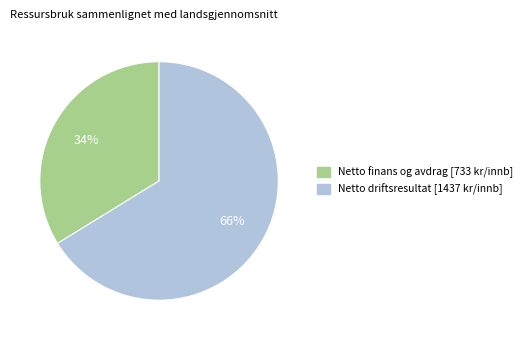

Does any single category account for the majority?

Yes